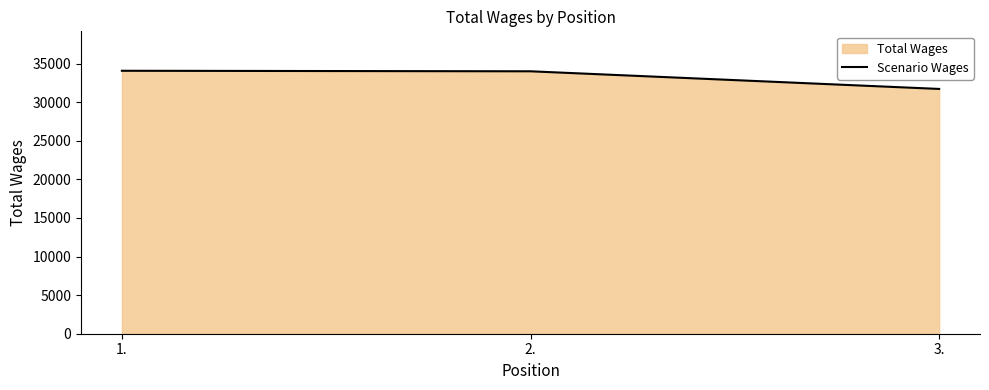

Where is the data nearest to the value 32891?

2.